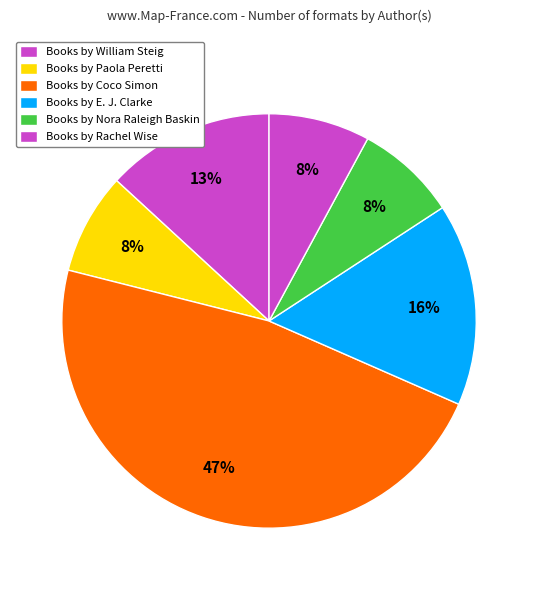

How many slices are in this pie chart?

6